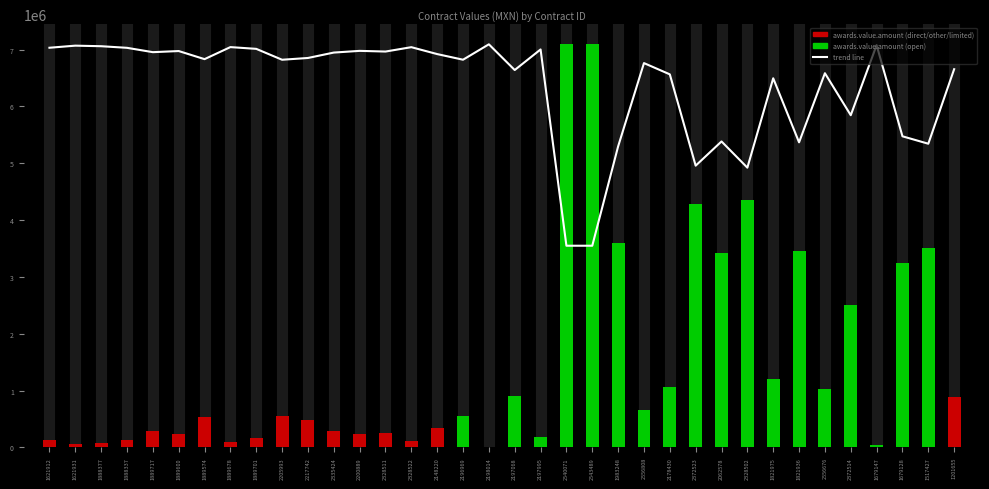

Which series has the largest total across all categories?

trend line